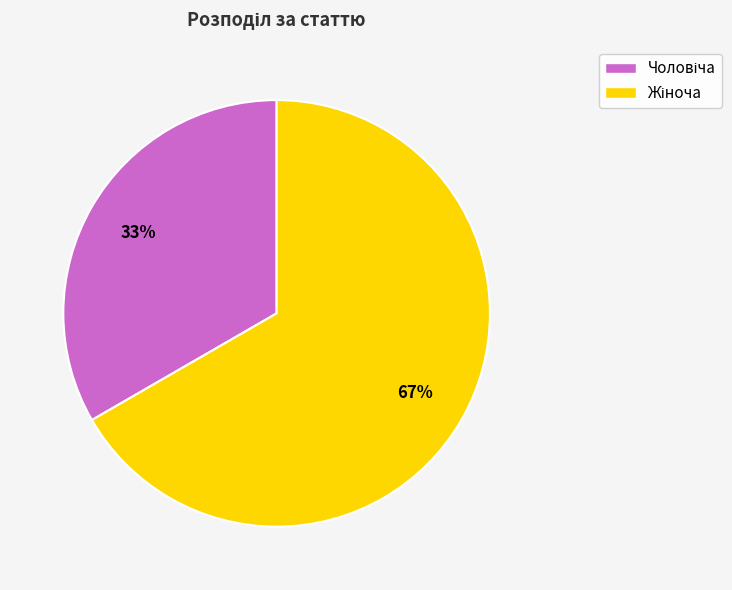

Is there a majority slice in this chart?

Yes